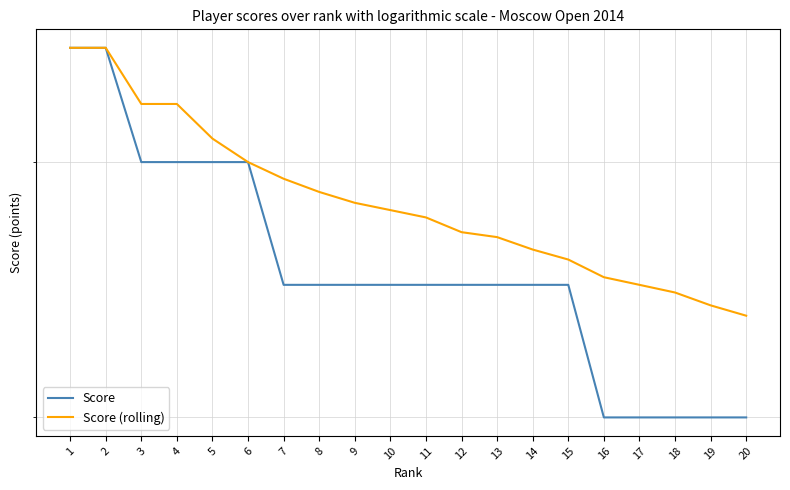

True or false: Score and Score (rolling) intersect in this chart.

False